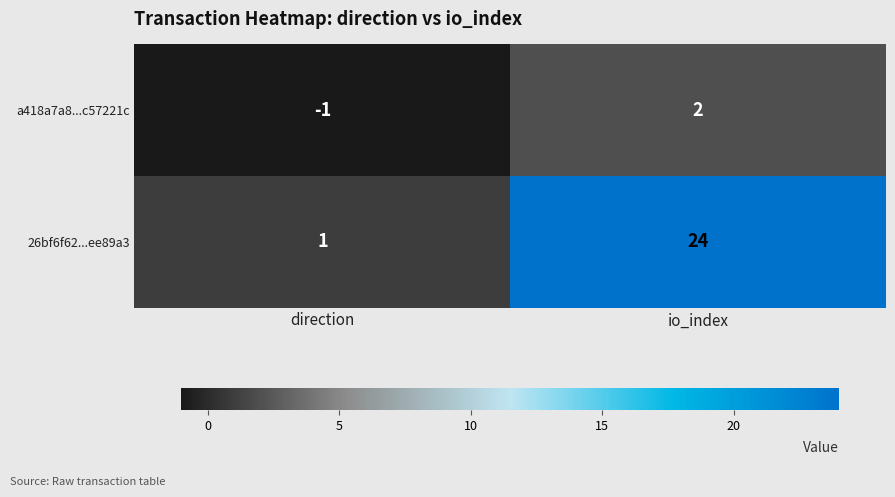

Reading right to left, list all the values displayed in this chart.

a418a7a8...c57221c: io_index=2	direction=-1
26bf6f62...ee89a3: io_index=24	direction=1